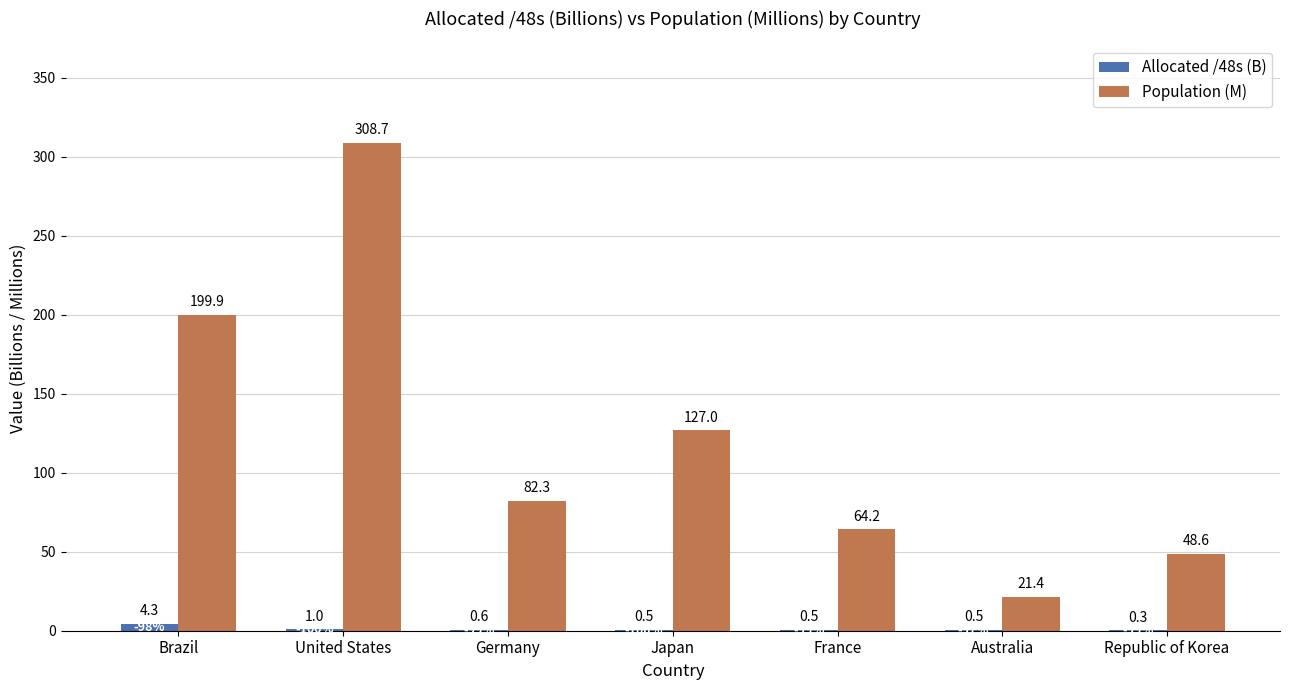

Is the value of Allocated /48s (B) at Japan greater than the value of Population (M) at Germany?

No